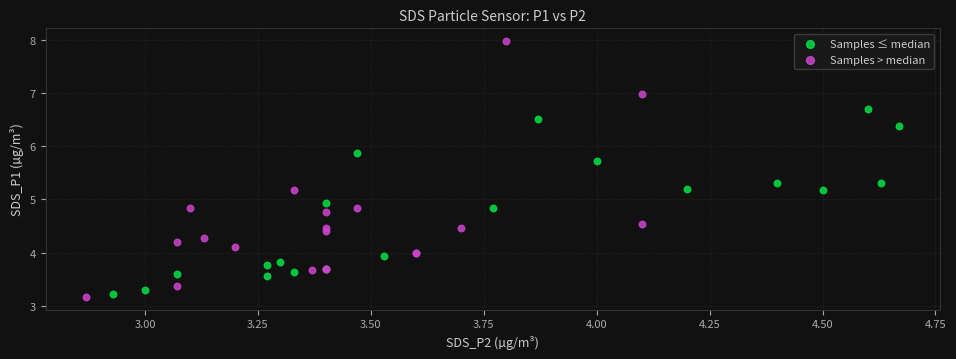

Which series reaches the minimum Y coordinate?

Samples > median